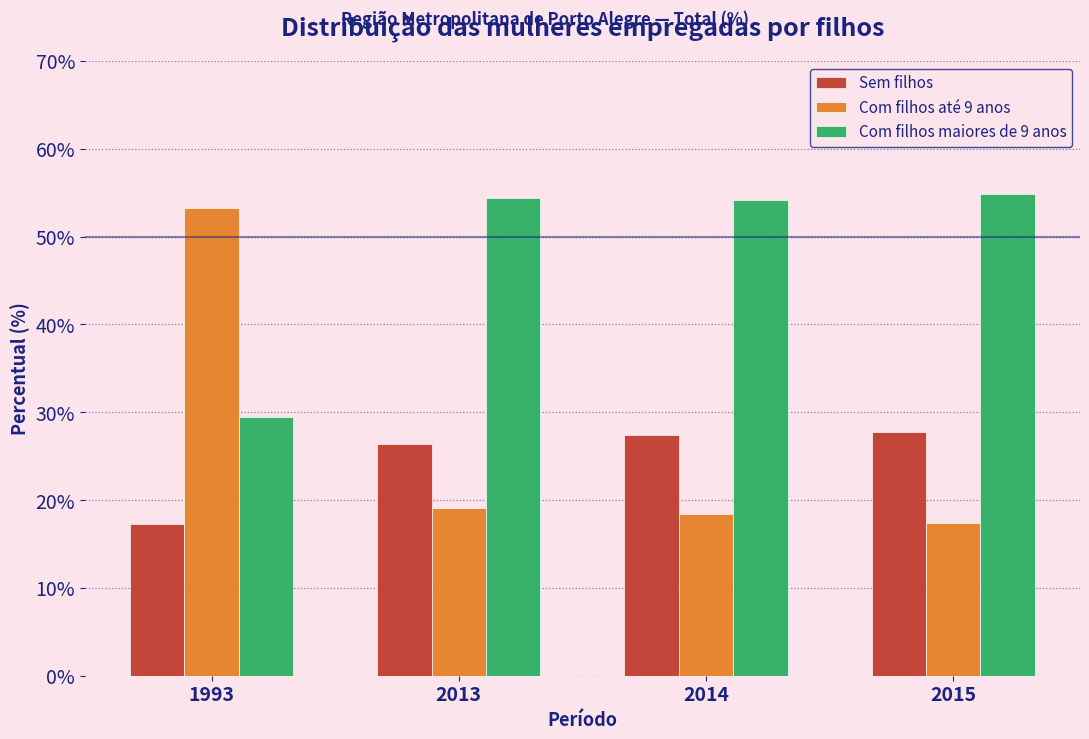

What is the greatest value displayed?

54.9